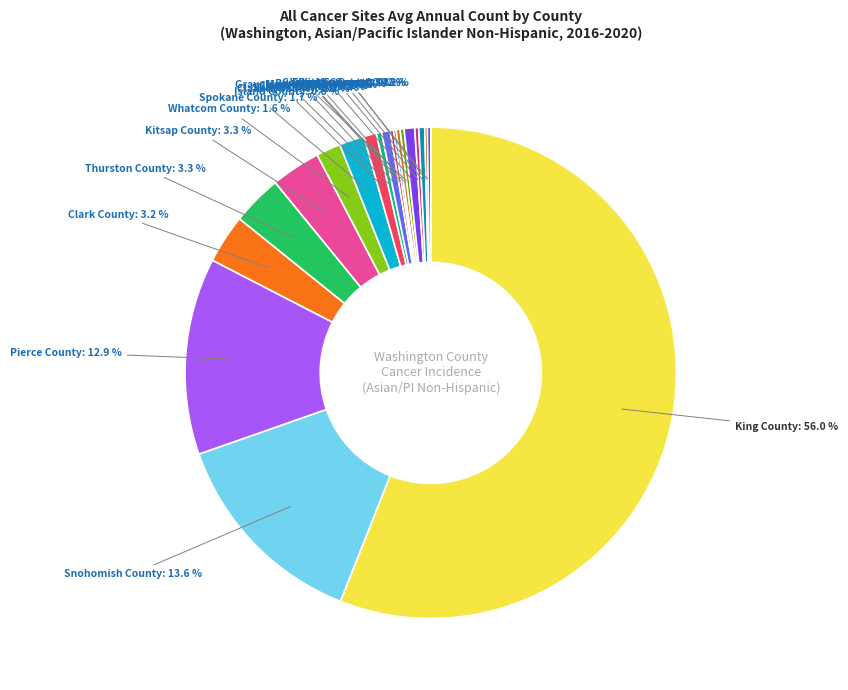

How many slices are in this pie chart?

20